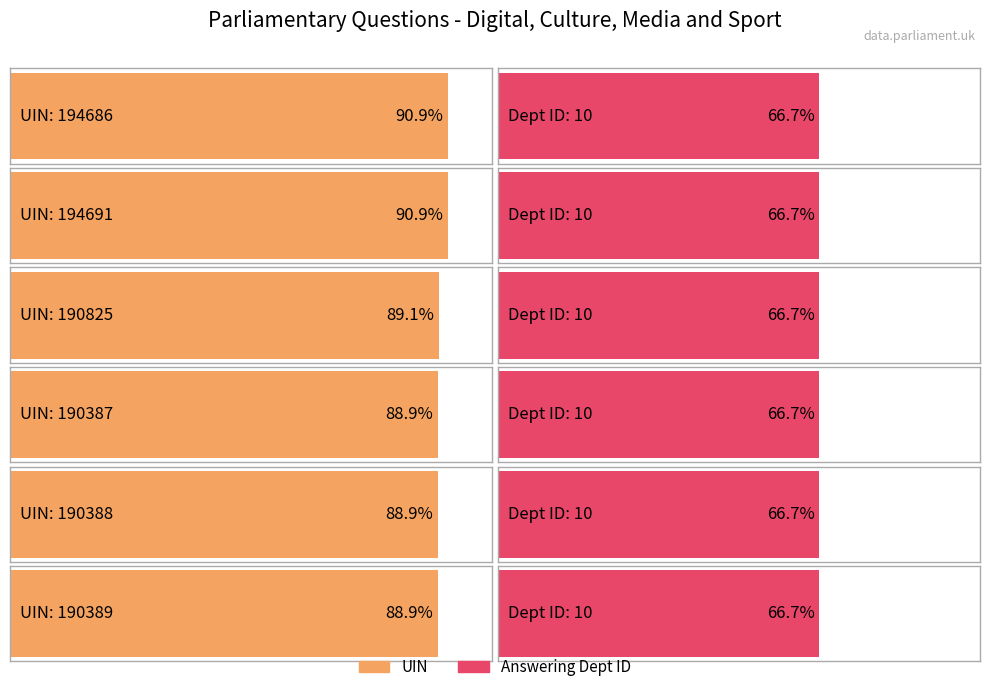

The uin series shows 286119 at 194691. True or false?

False